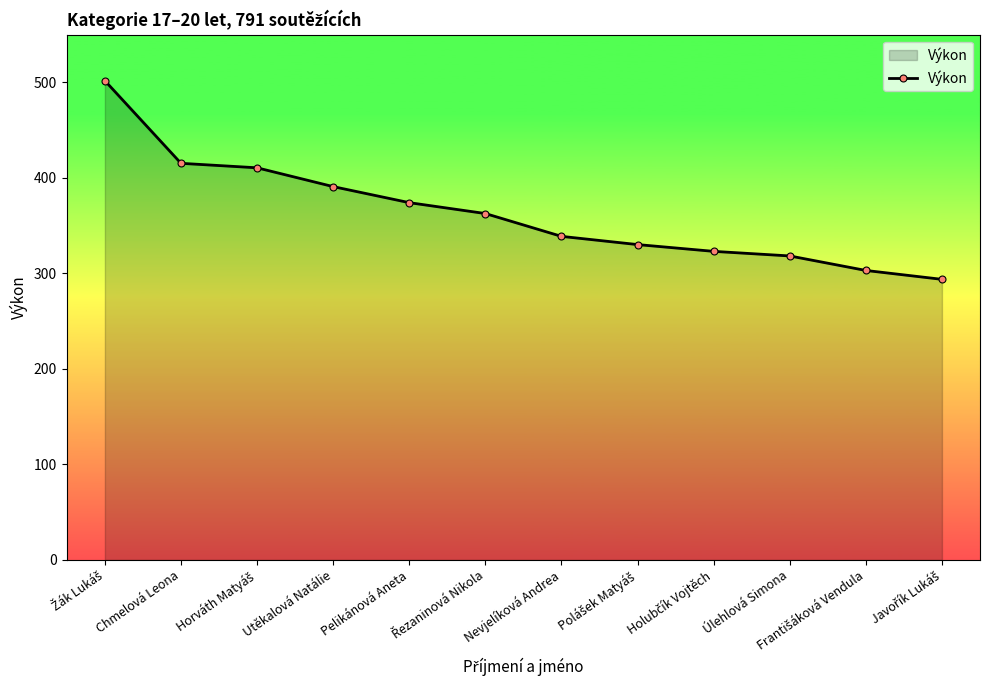

Approximately how many times larger is the value at Úlehlová Simona compared to Pelikánová Aneta?

0.9